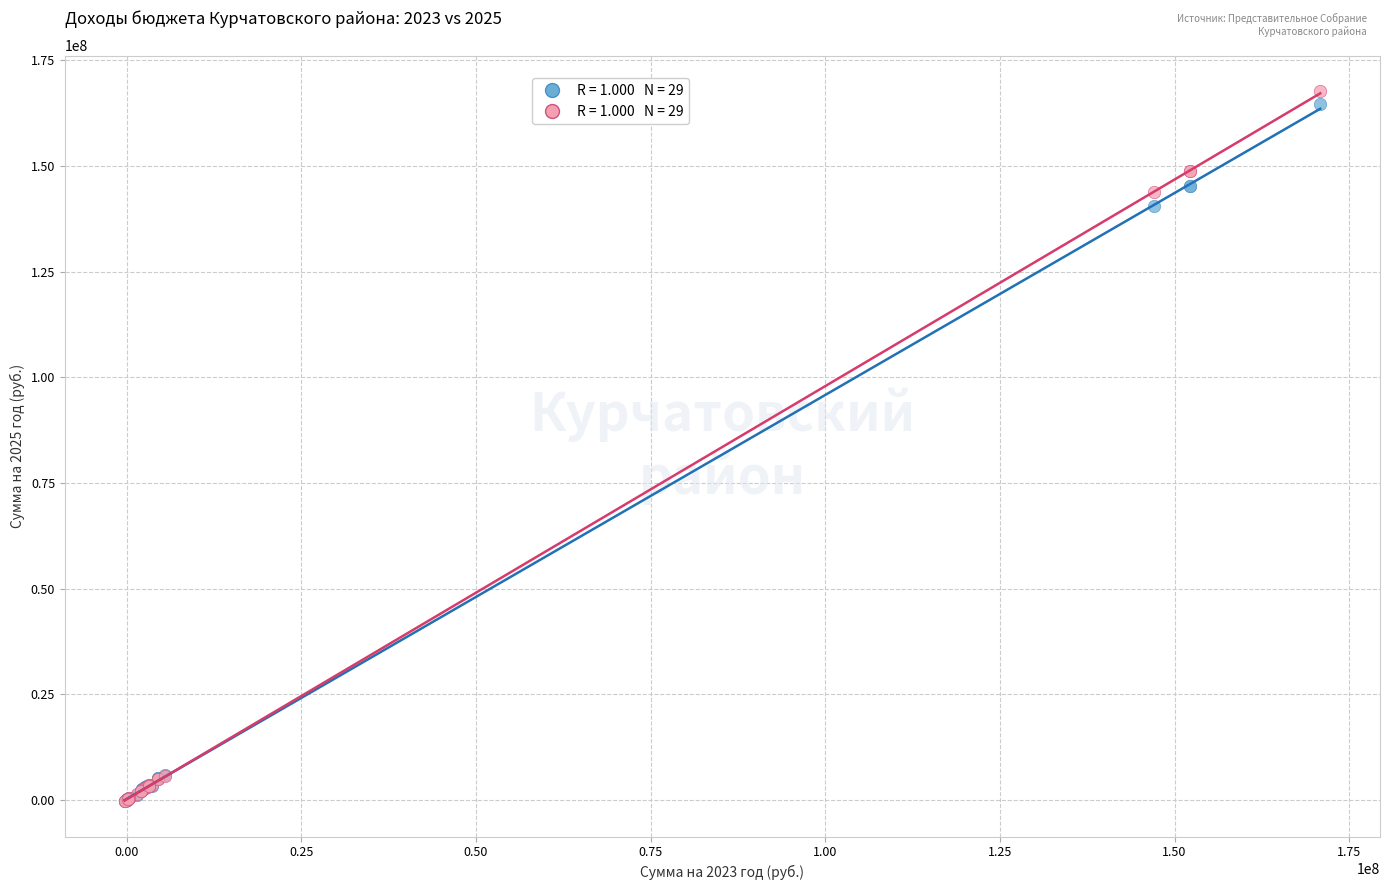

Across all series, what Y value is closest to 83724255?

140591194.0